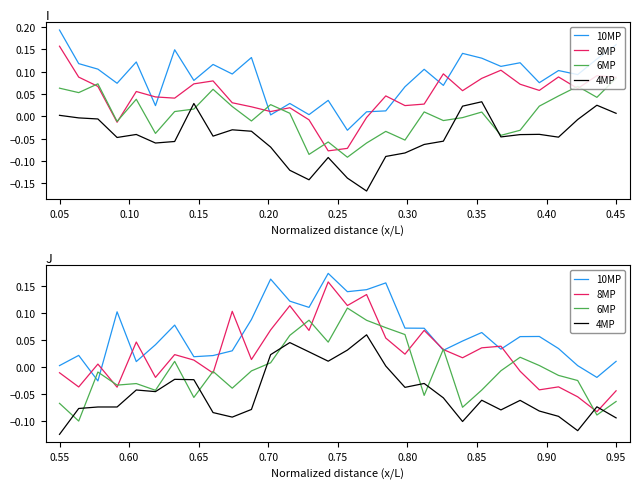

Which series has the widest spread of values?

8MP